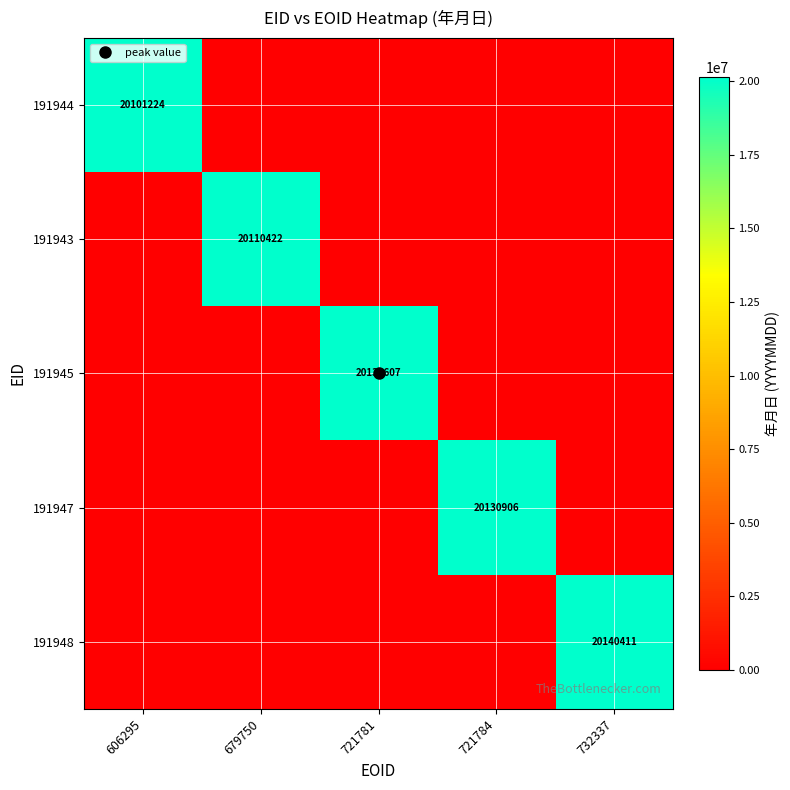

True or false: 191943 has a value of 0 at 732337.

True